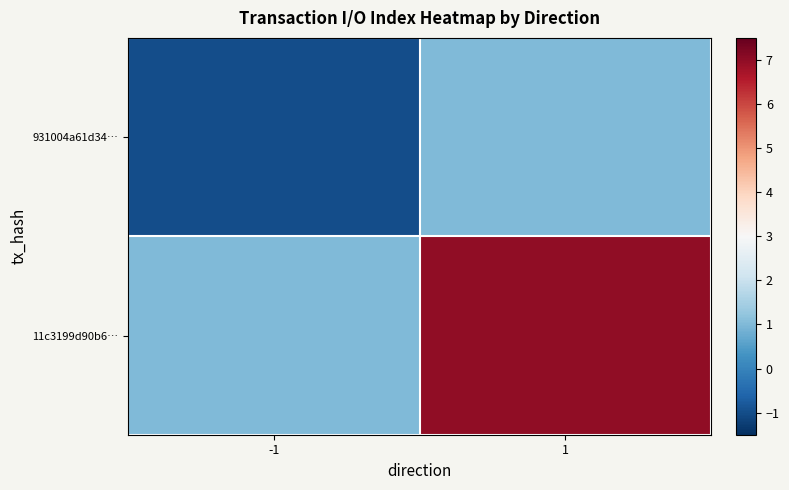

What is the difference between the highest and lowest values at 1?

6